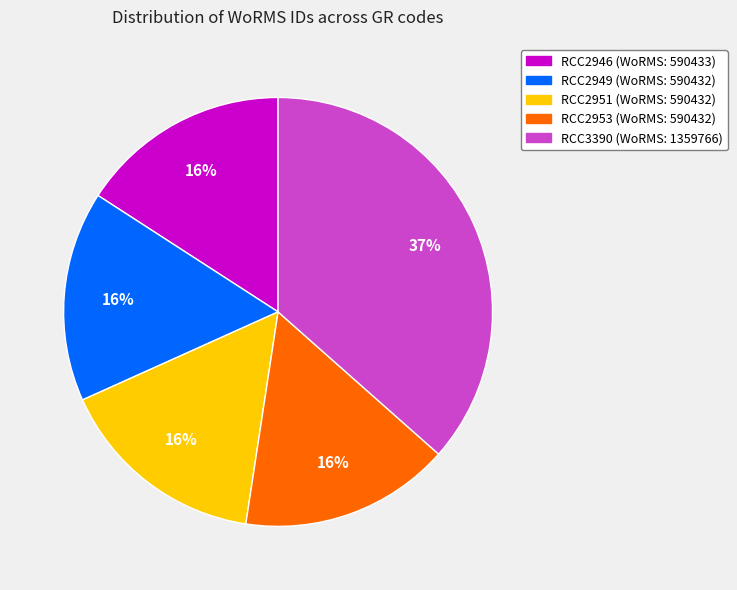

How many segments does this pie chart have?

5